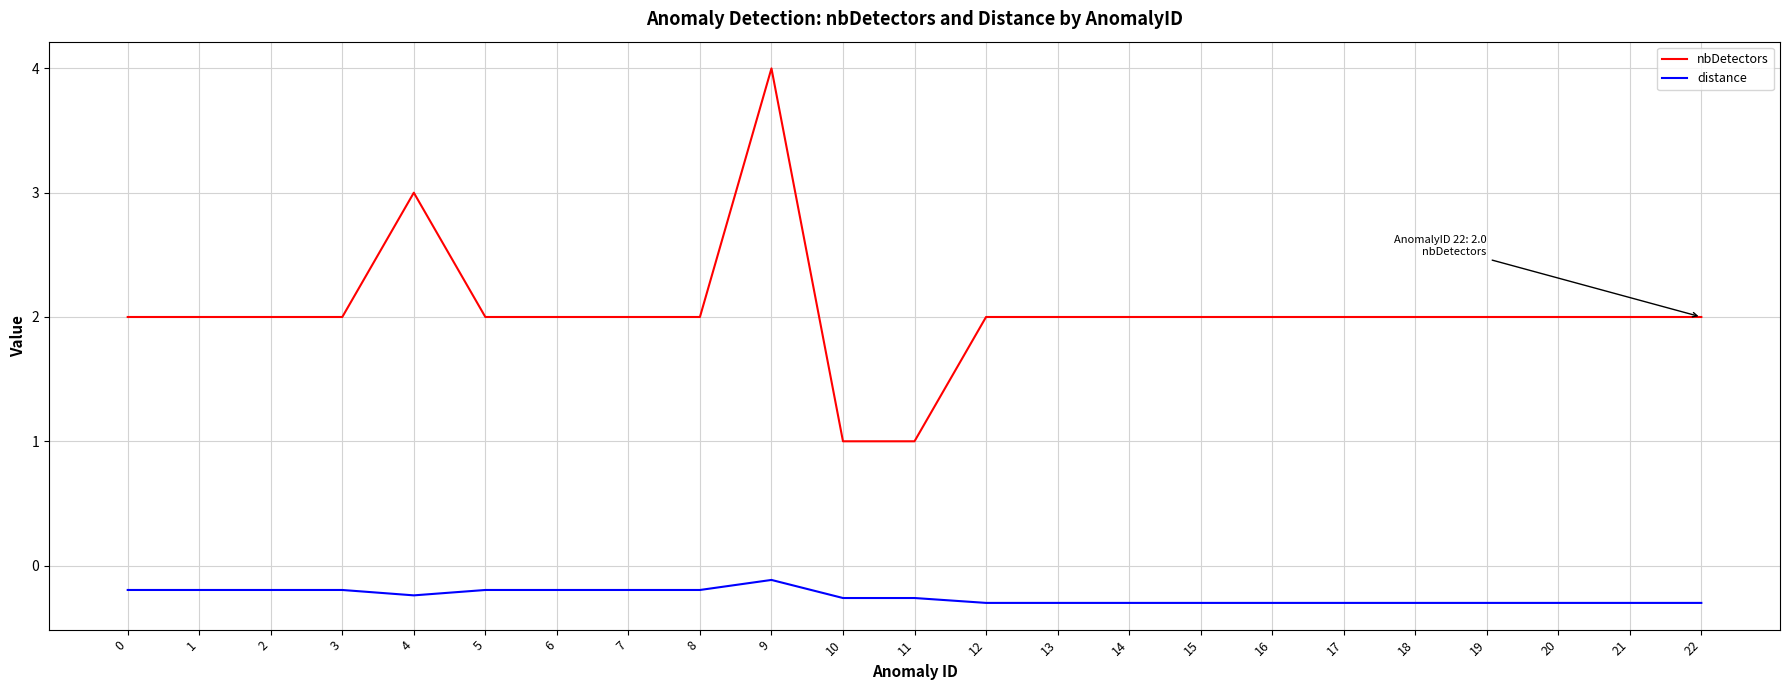

What is the lowest value of the distance series?

-0.3